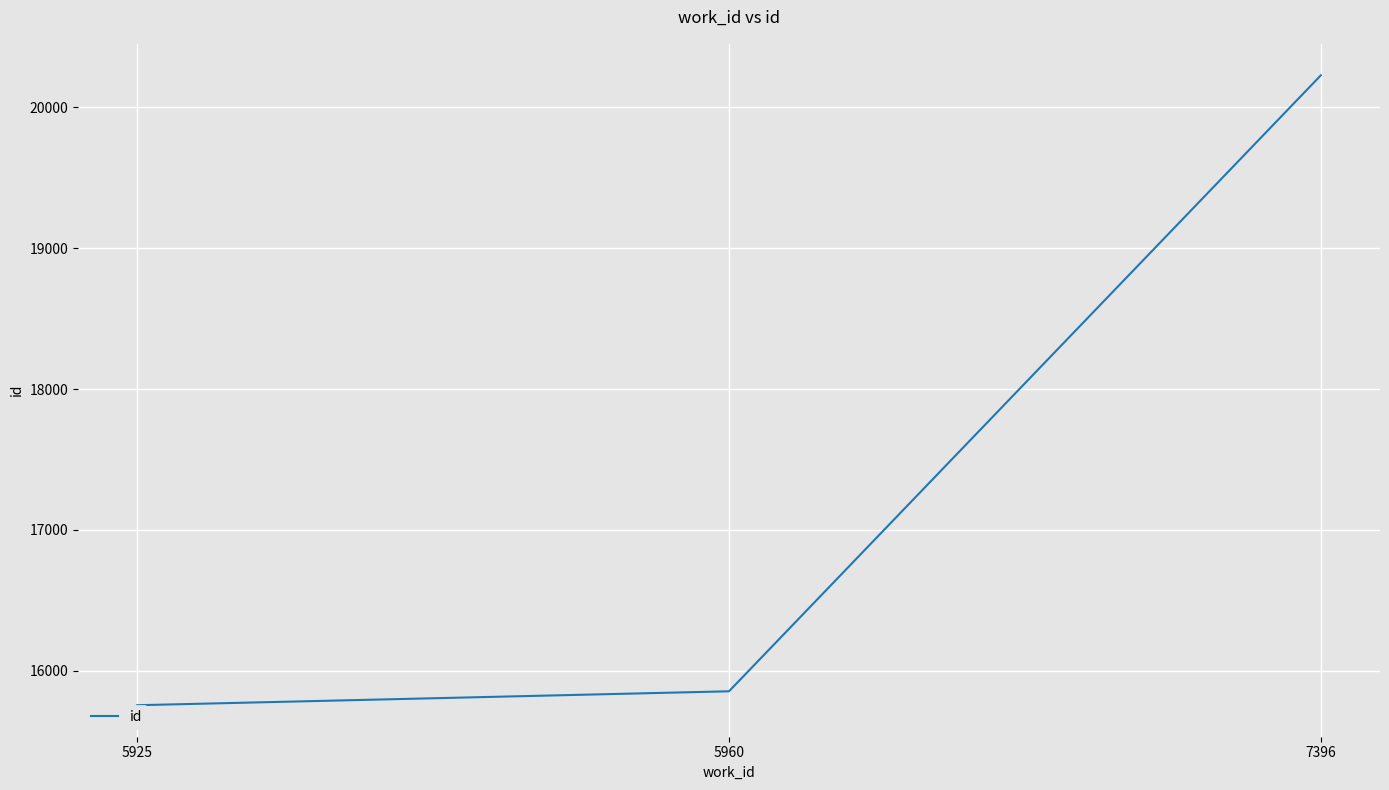

Which has a higher value, 7396 or 5960?

7396